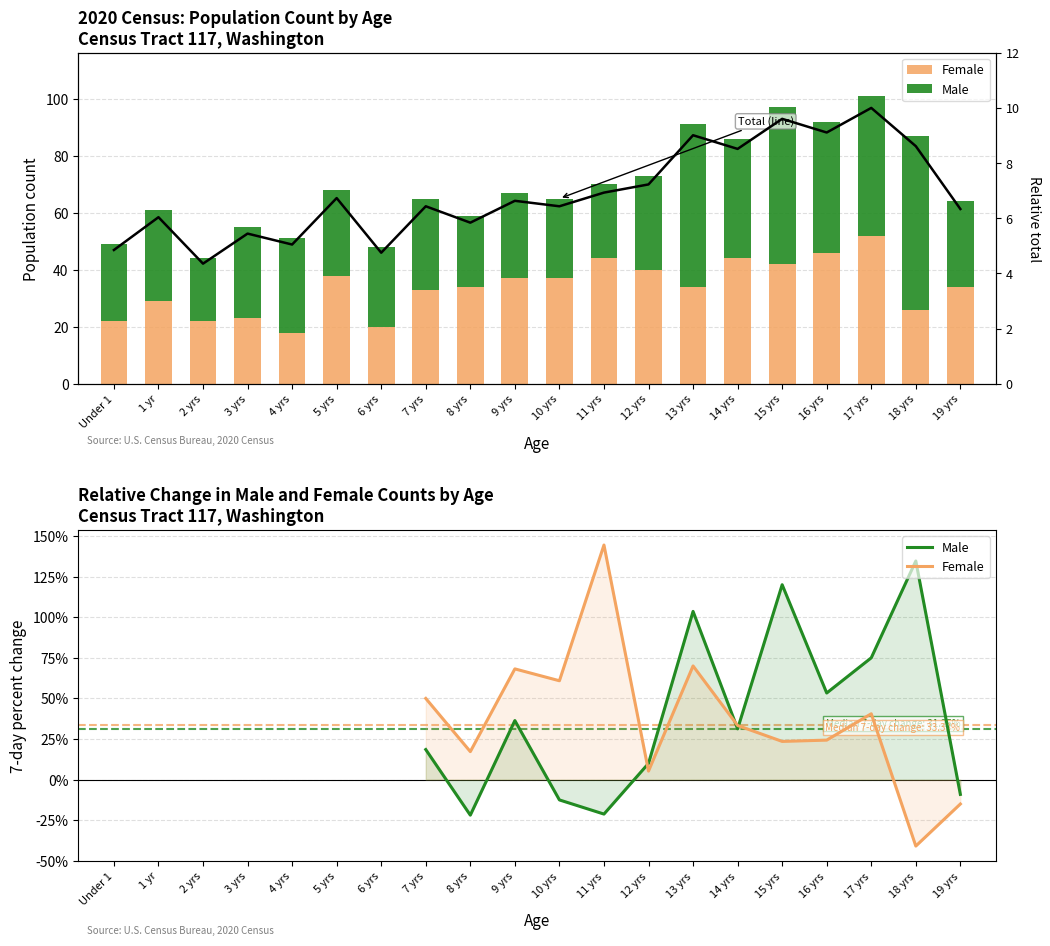

What is the spread (max minus min) of values at 9 yrs?

30.4